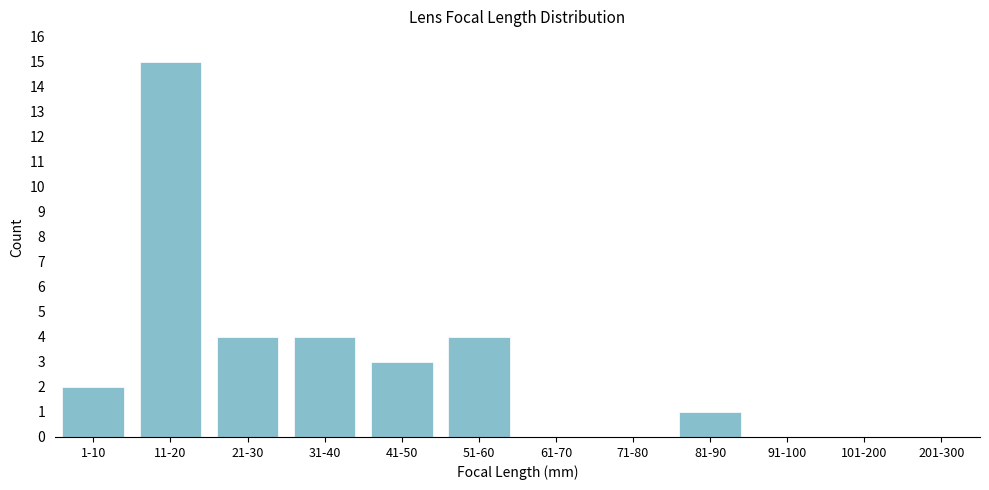

Reading right to left, list all the values displayed in this chart.

201-300=0	101-200=0	91-100=0	81-90=1	71-80=0	61-70=0	51-60=4	41-50=3	31-40=4	21-30=4	11-20=15	1-10=2